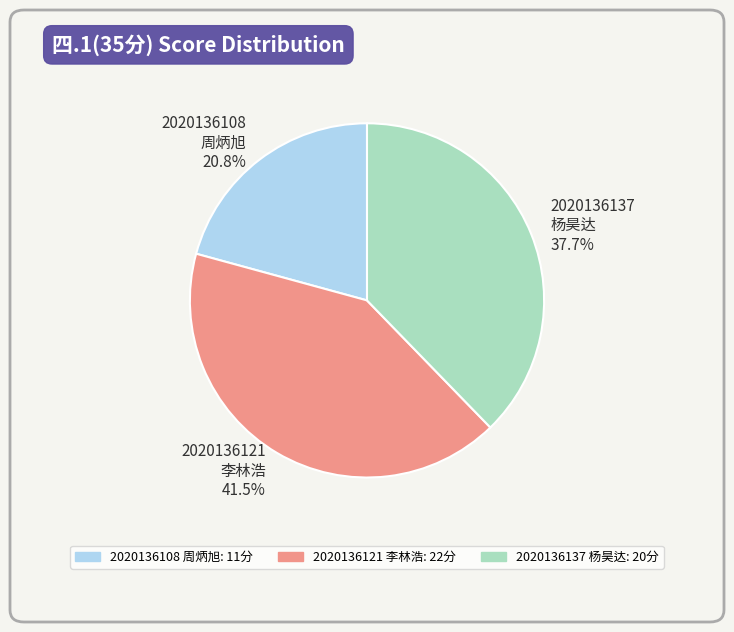

To the nearest percent, what is the difference between the largest and smallest slice percentages?

21%